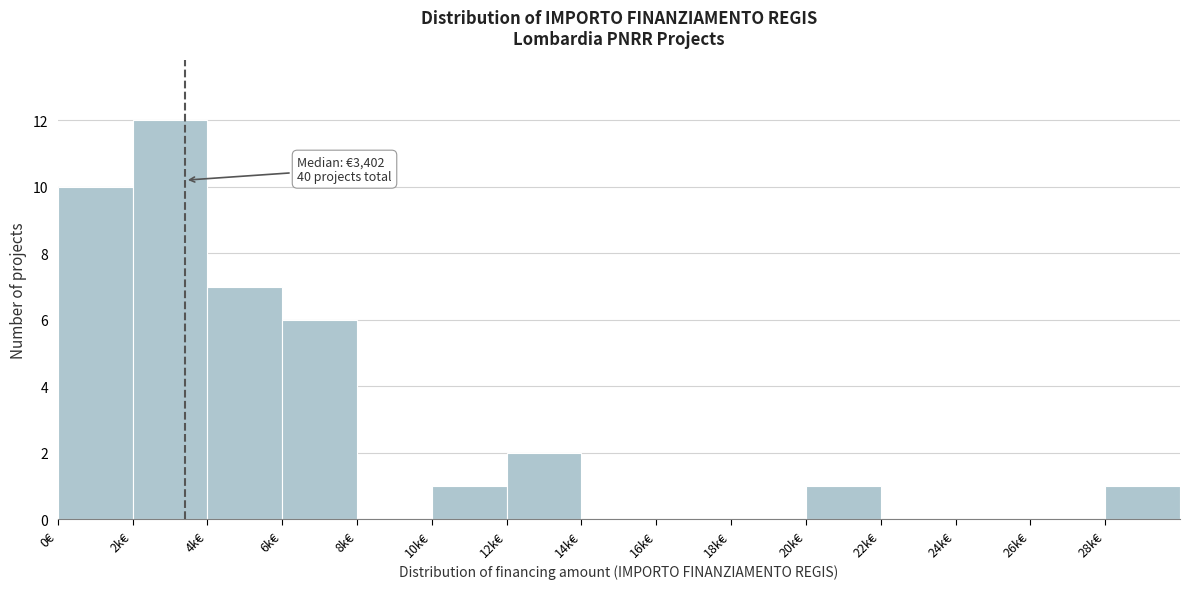

Reading right to left, list all the values displayed in this chart.

28k€=1	26k€=0	24k€=0	22k€=0	20k€=1	18k€=0	16k€=0	14k€=0	12k€=2	10k€=1	8k€=0	6k€=6	4k€=7	2k€=12	0€=10